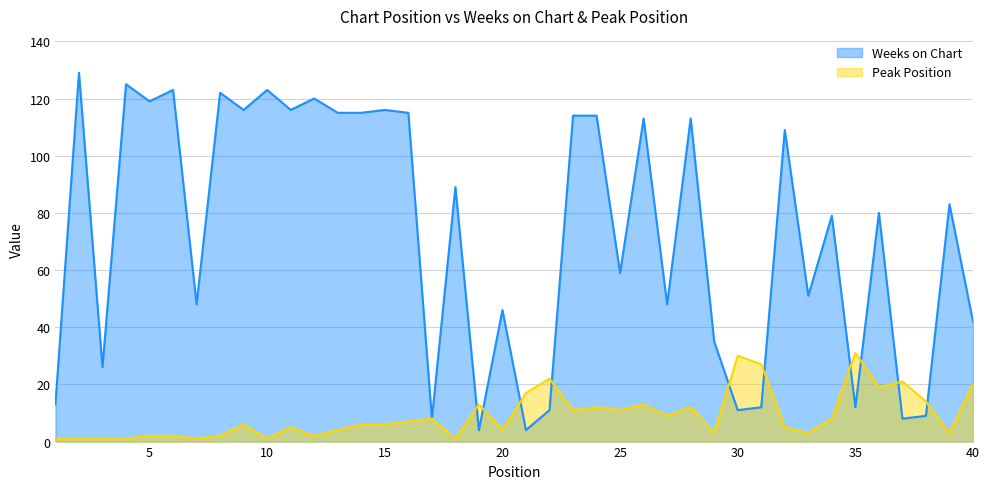

Reading left to right, transcribe all the data shown in this chart.

Weeks on Chart: 13	129	26	125	119	123	48	122	116	123	116	120	115	115	116	115	8	89	4	46	4	11	114	114	59	113	48	113	35	11	12	109	51	79	12	80	8	9	83	42
Peak Position: 1	1	1	1	2	2	1	2	6	1	5	2	4	6	6	7	8	1	13	4	17	22	11	12	11	13	9	12	3	30	27	5	3	8	31	19	21	14	3	20